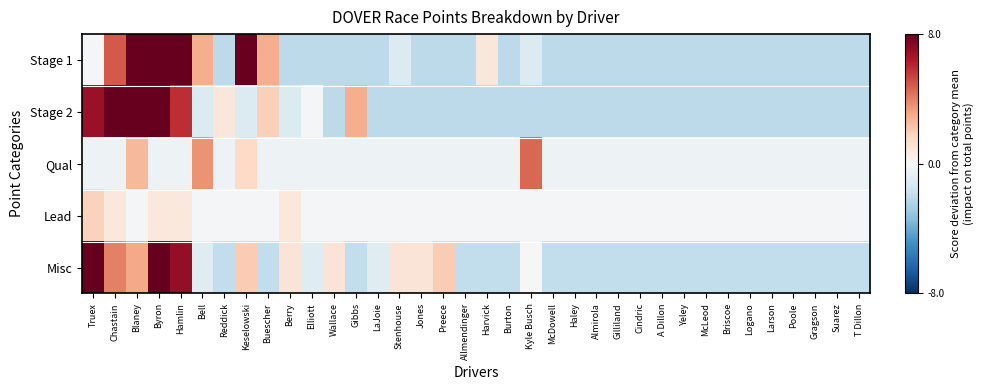

Which has a higher value, Blaney or Berry?

Blaney